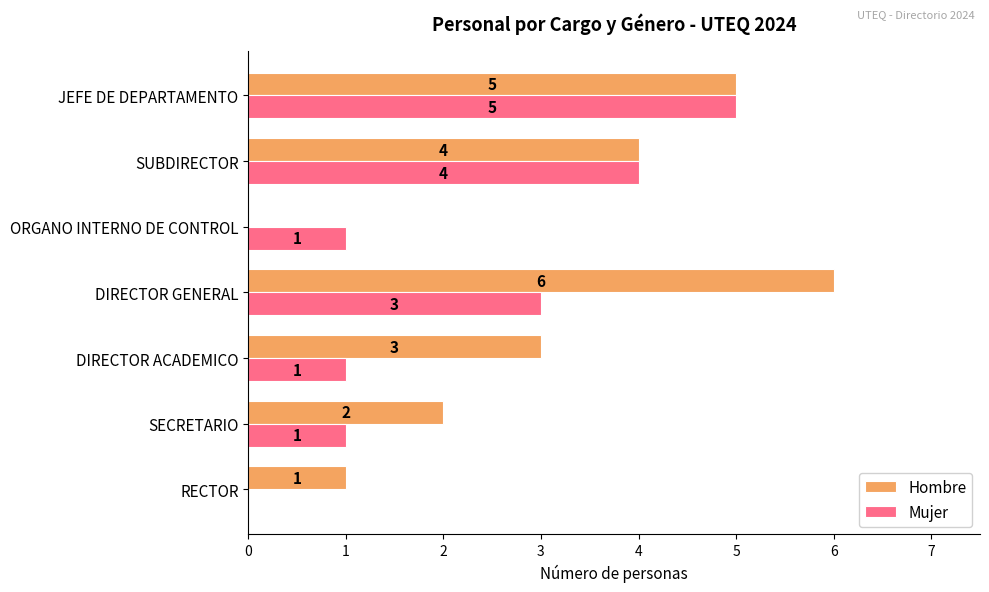

Count the Hombre values in the range 1 to 5.

5